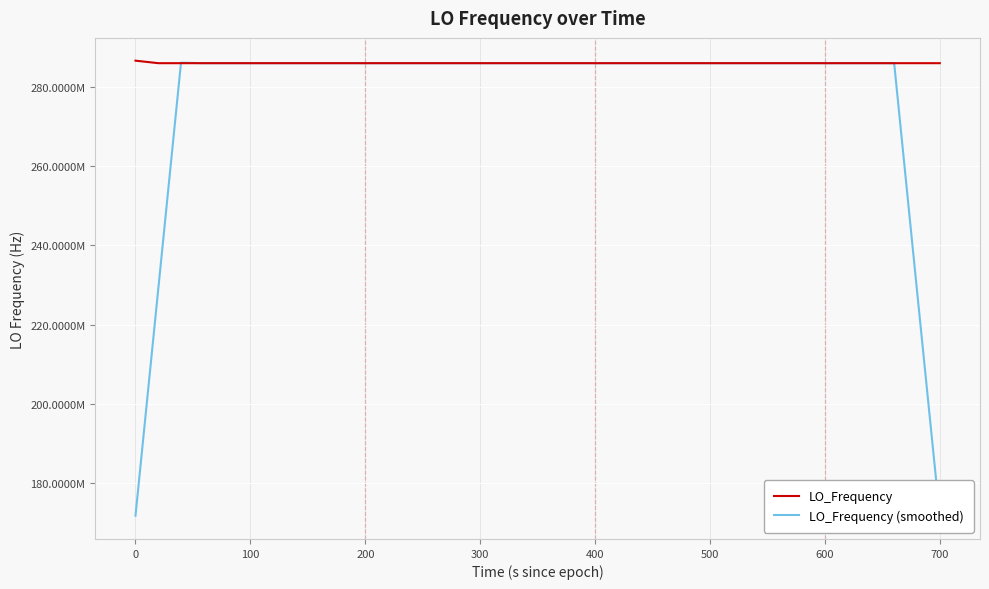

Does the chart display data point markers on the line(s)?

No